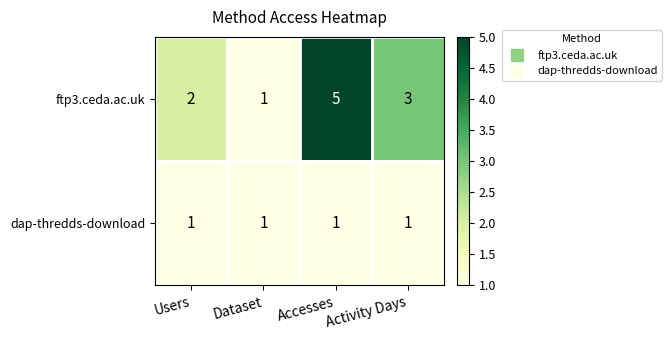

Count the ftp3.ceda.ac.uk values in the range 2 to 5.

3